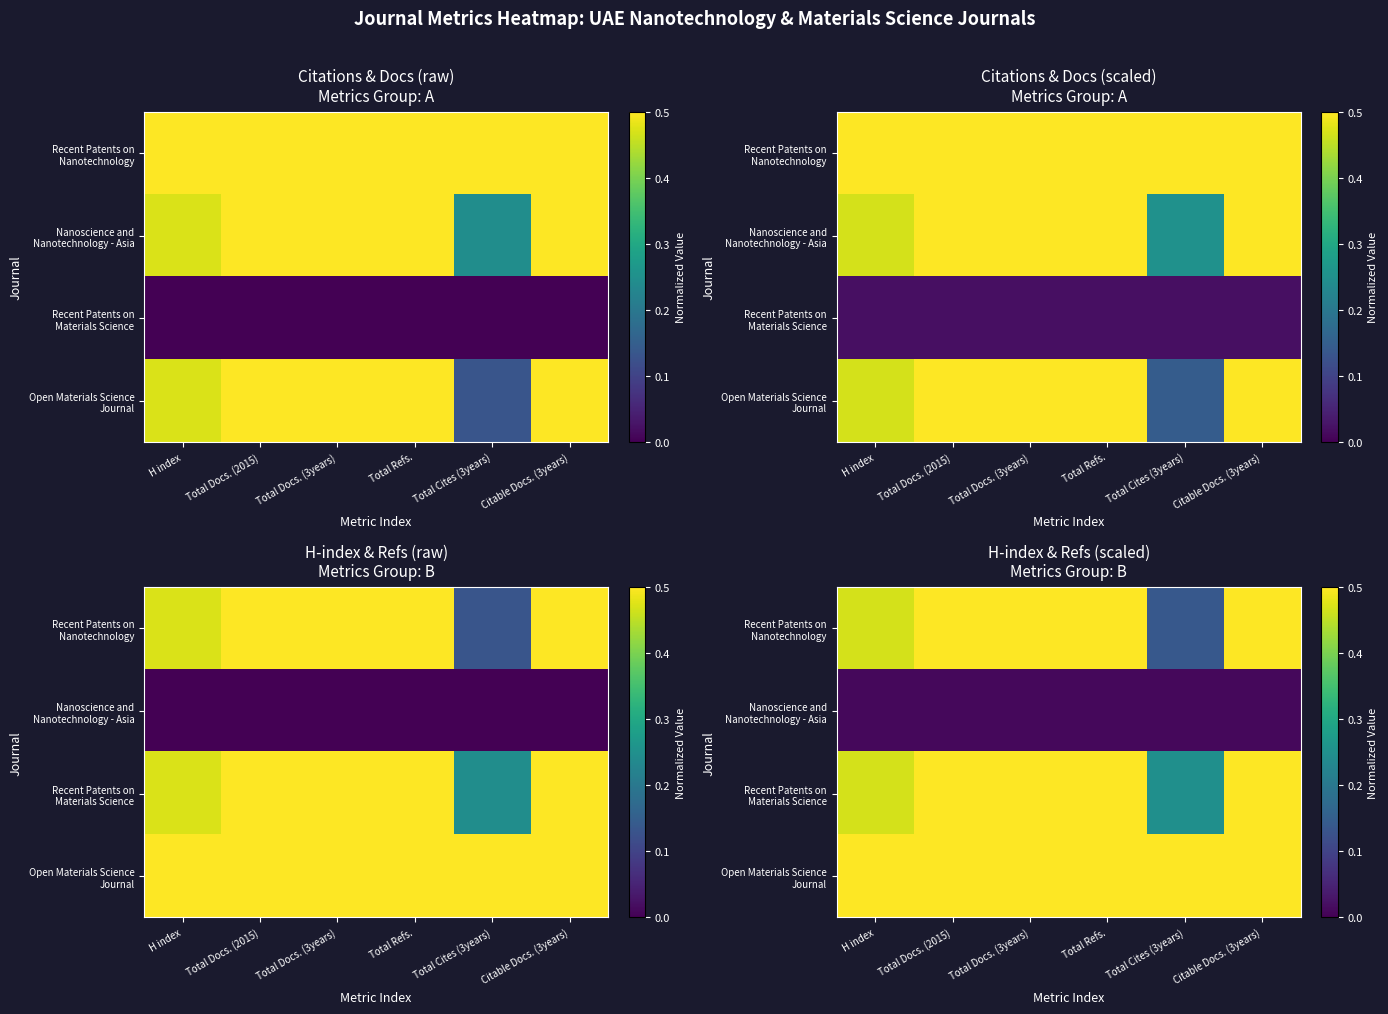

At which category is the sum across all series the highest?

Citable Docs. (3years)